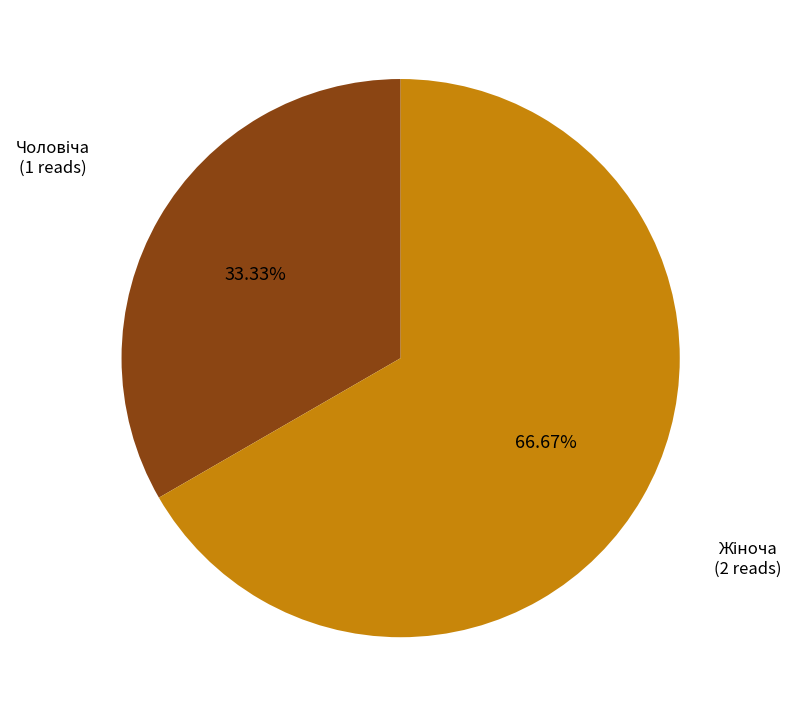

Is there any slice that represents more than half of the pie?

Yes